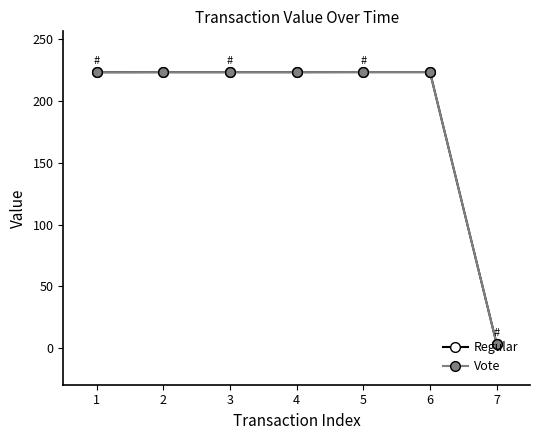

Is this an area chart (filled region under the line)?

No